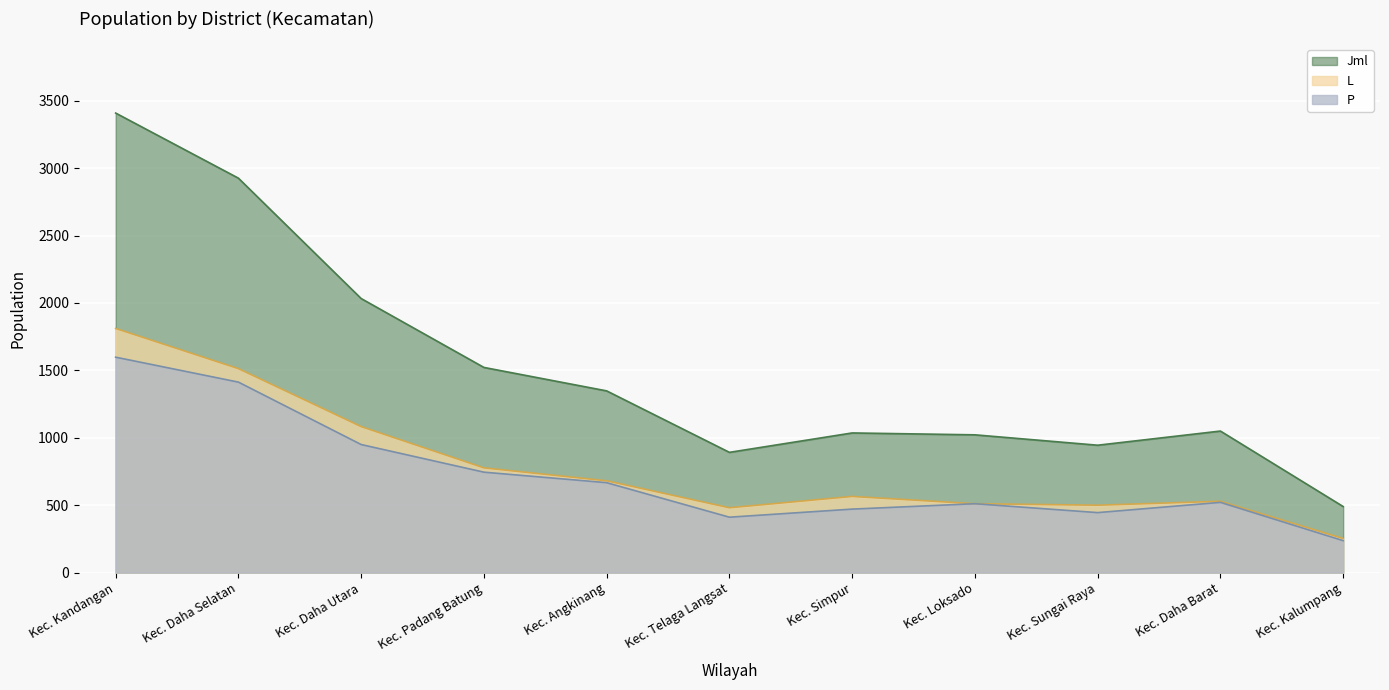

Which category has the highest value in the Jml series?

Kec. Kandangan